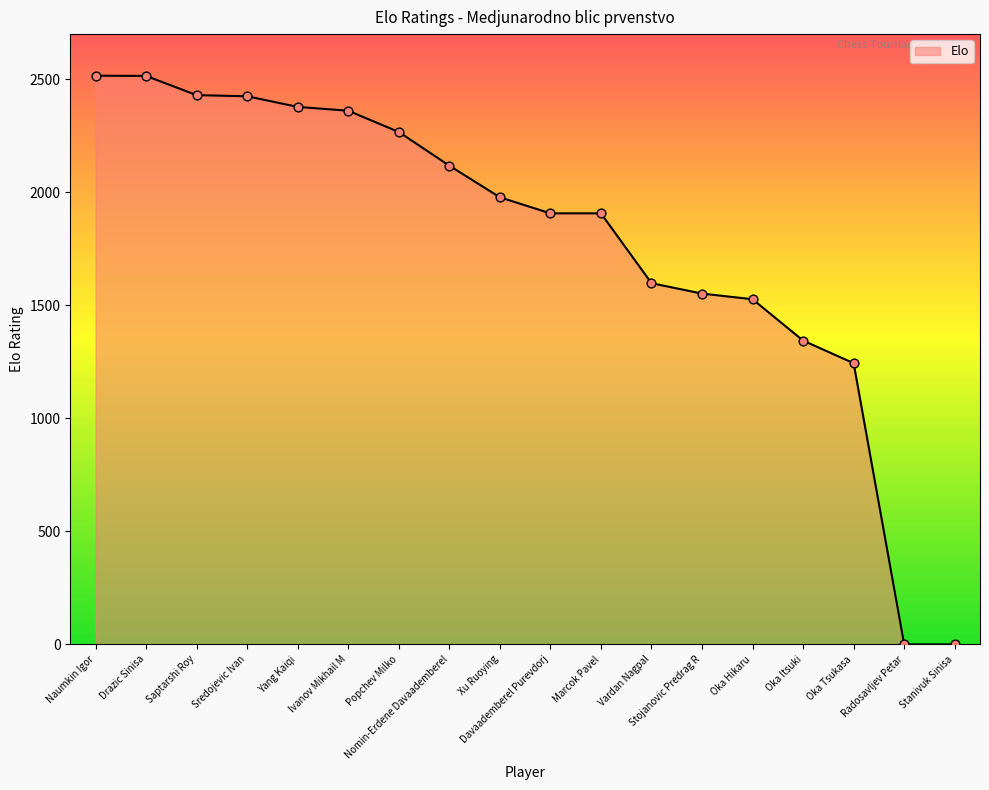

What is the ratio of the value at Davaademberel Purevdorj to the value at Saptarshi Roy?

0.8